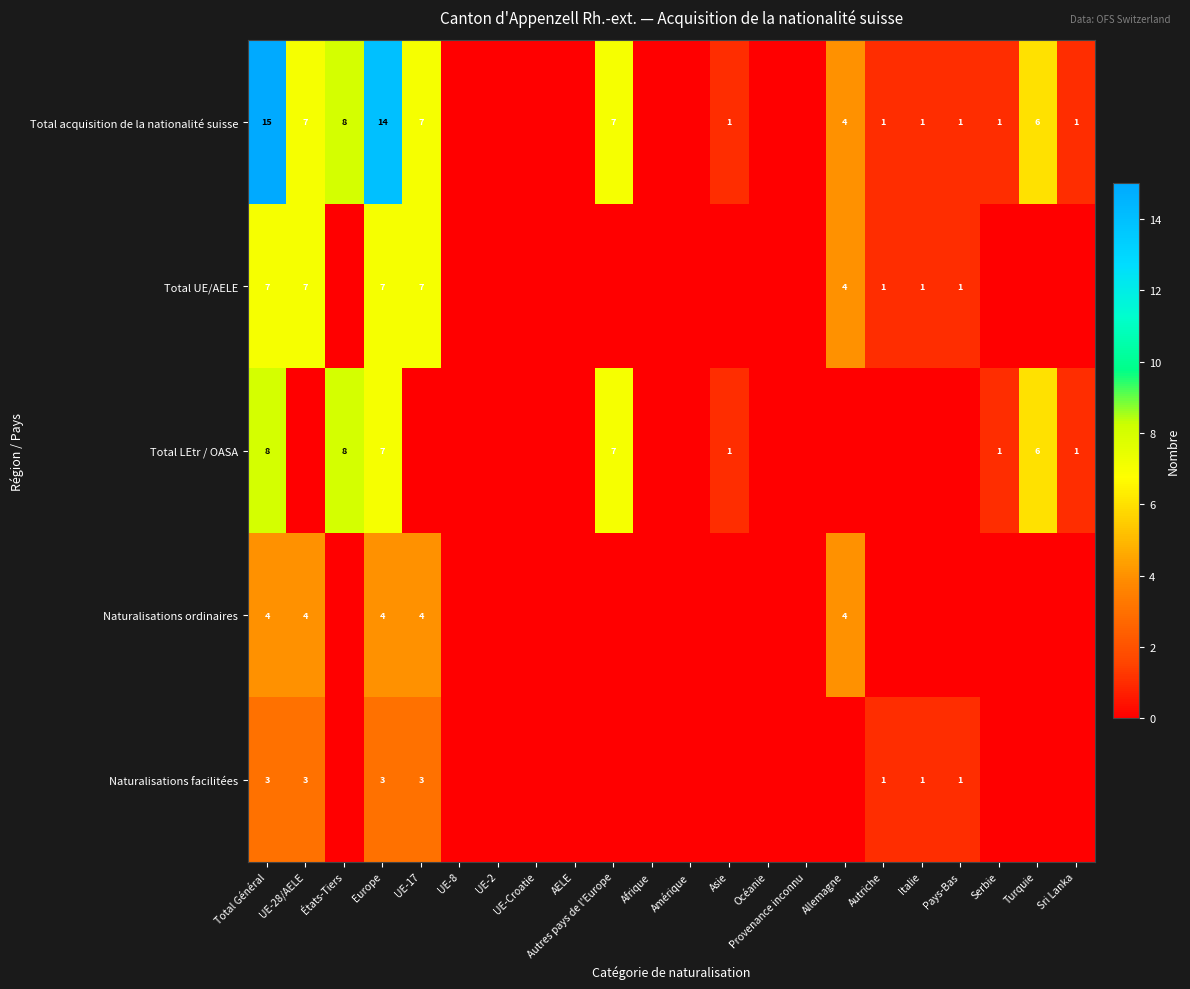

Is it true that Total UE/AELE equals 10 at UE-17?

False